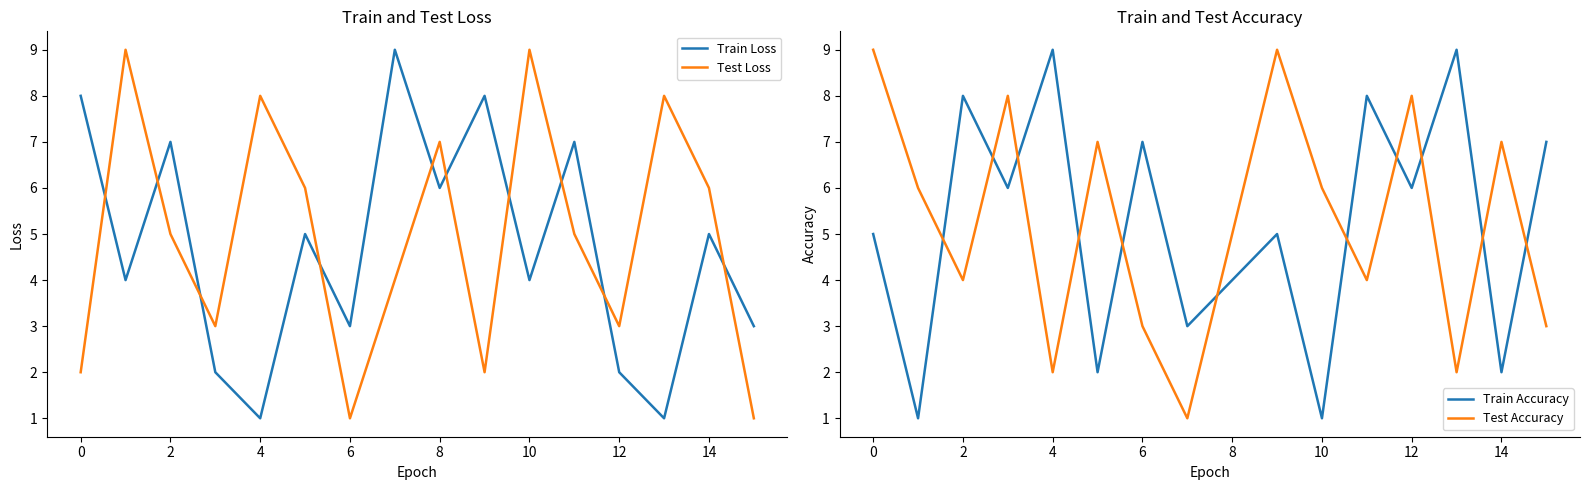

Which series ends up on top after the final intersection of Test Accuracy and Test Loss?

Test Accuracy